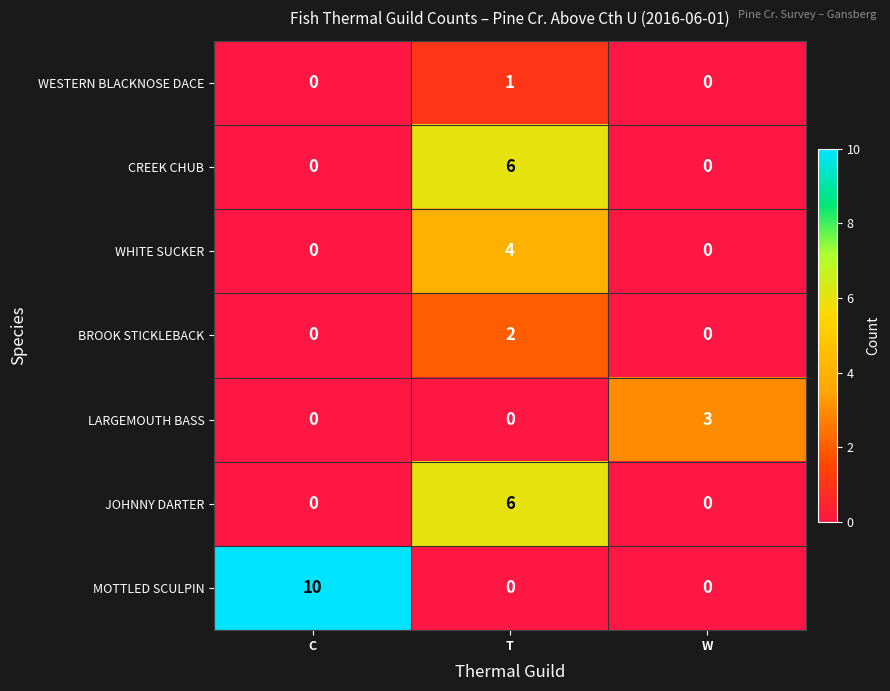

What is the spread (max minus min) of values at T?

6